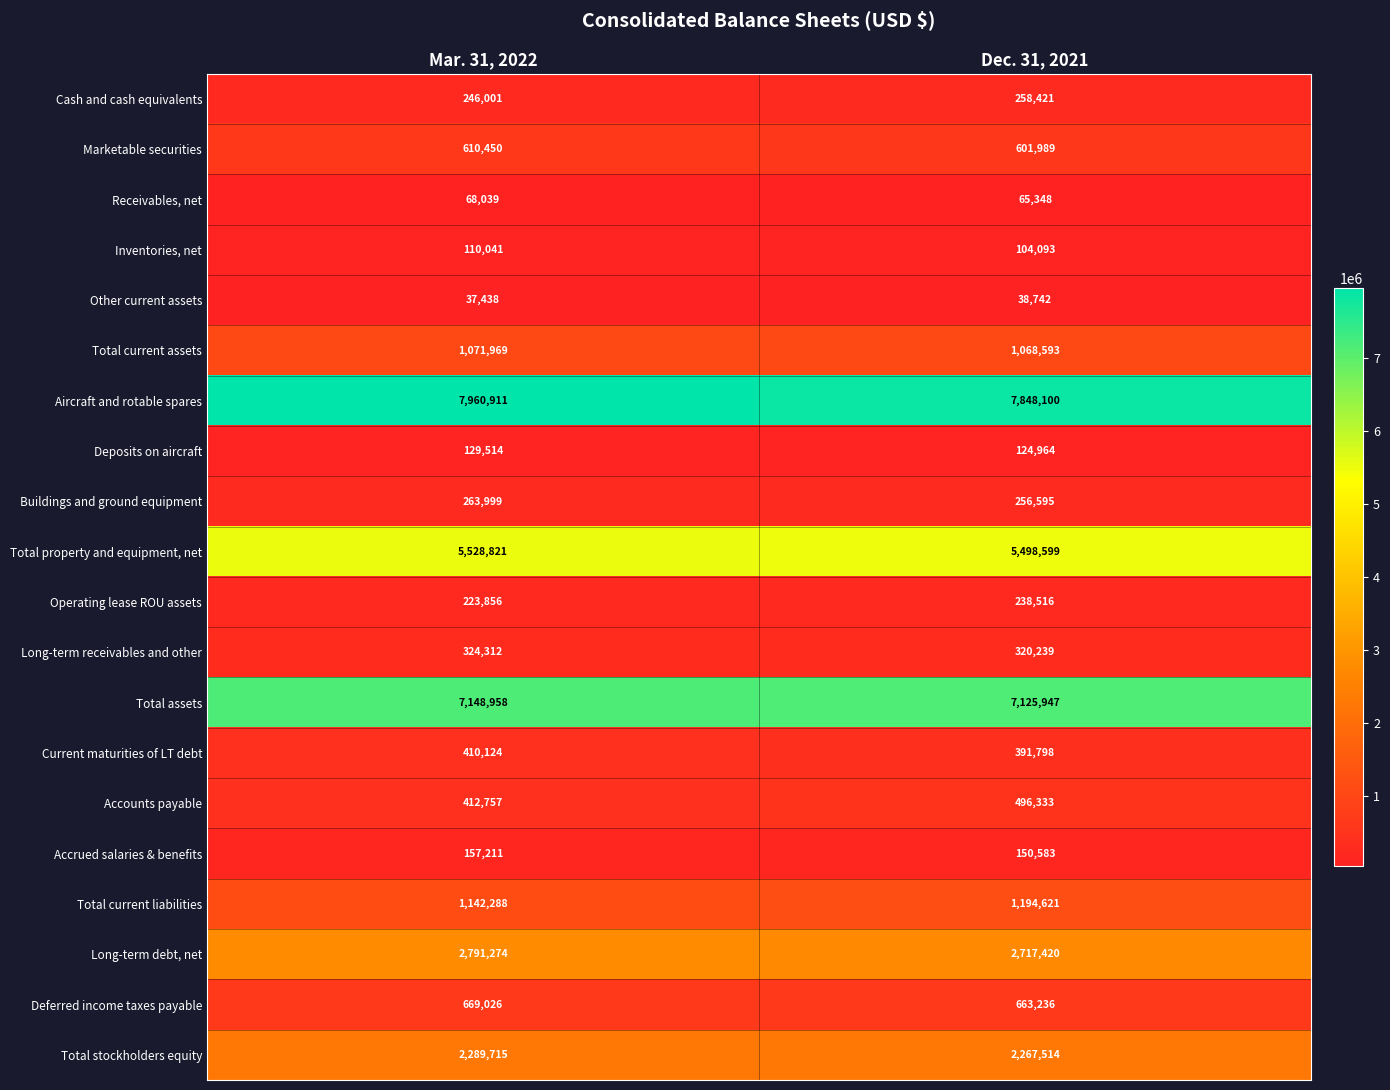

What is the smallest value displayed?

37438